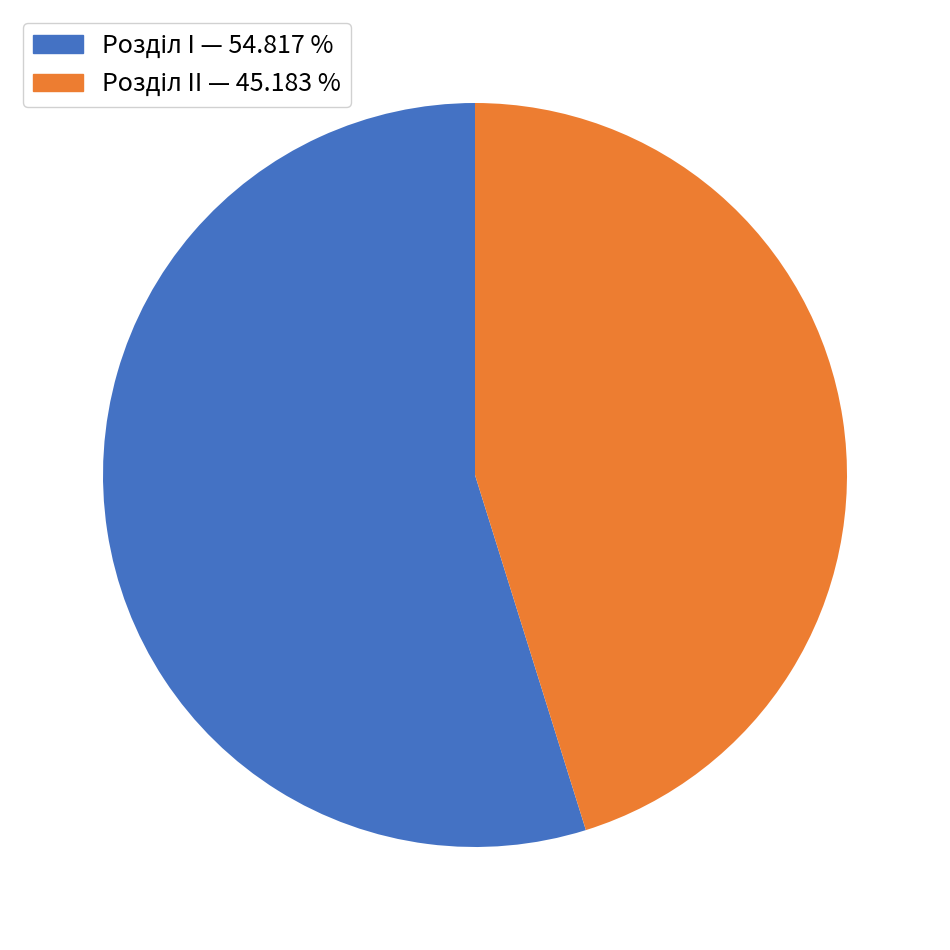

Is there a majority slice in this chart?

Yes